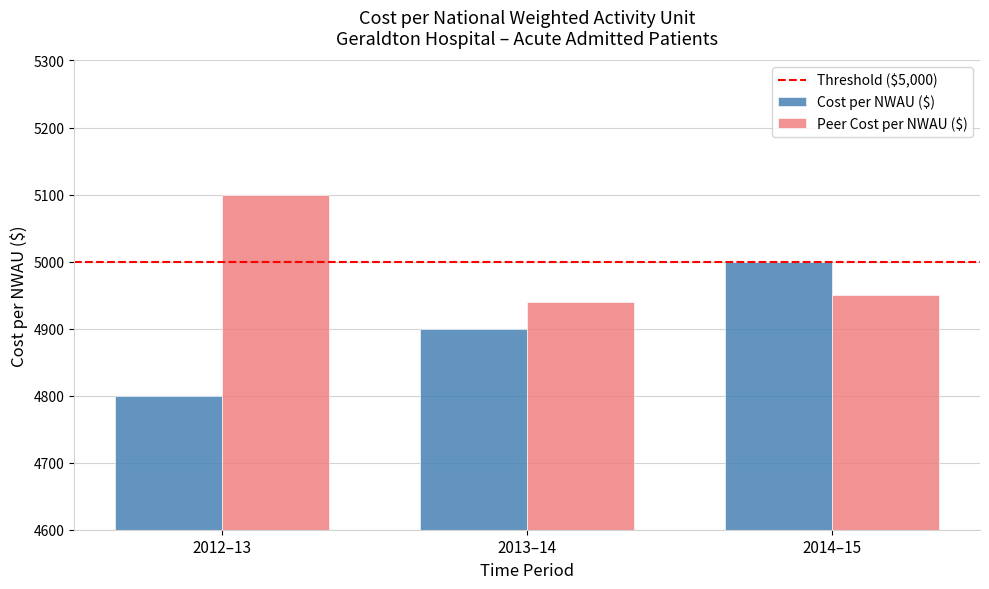

What is the approximate value of Cost per NWAU ($) at 2012–13, to the nearest 50?

4800